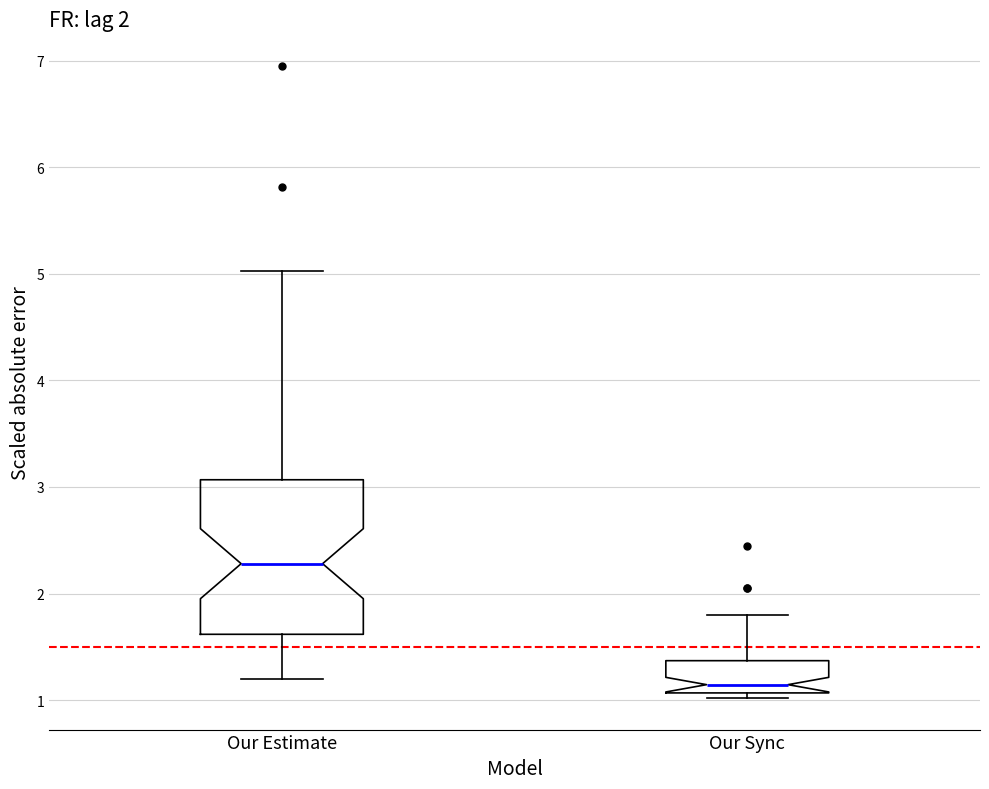

Which box is the tallest, from its lower edge to its upper edge?

Our Estimate